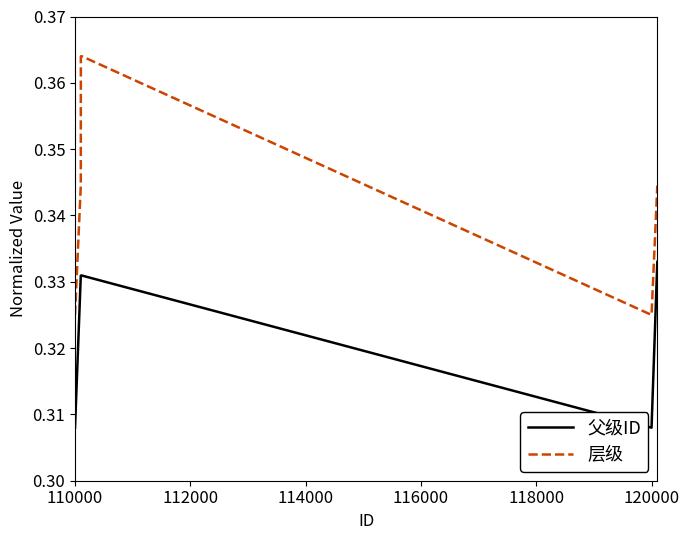

Which series has the widest spread of values?

层级